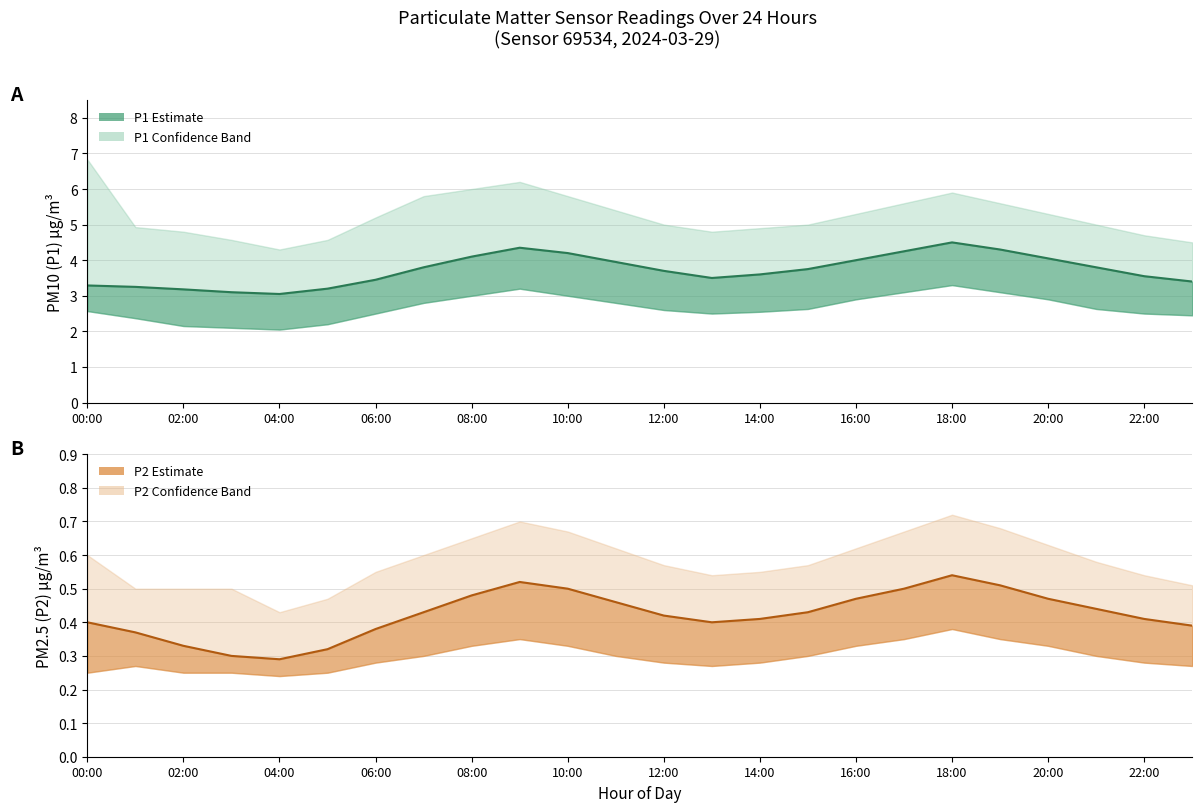

What is the minimum value shown in the chart?

0.2